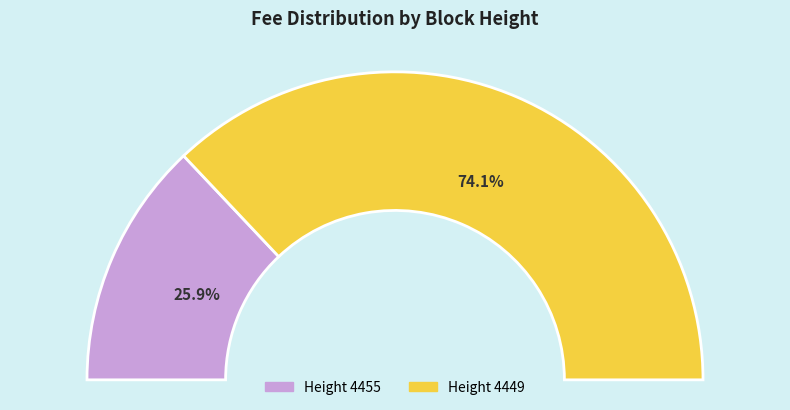

The 4455 slice represents 26% of the pie. True or false?

True